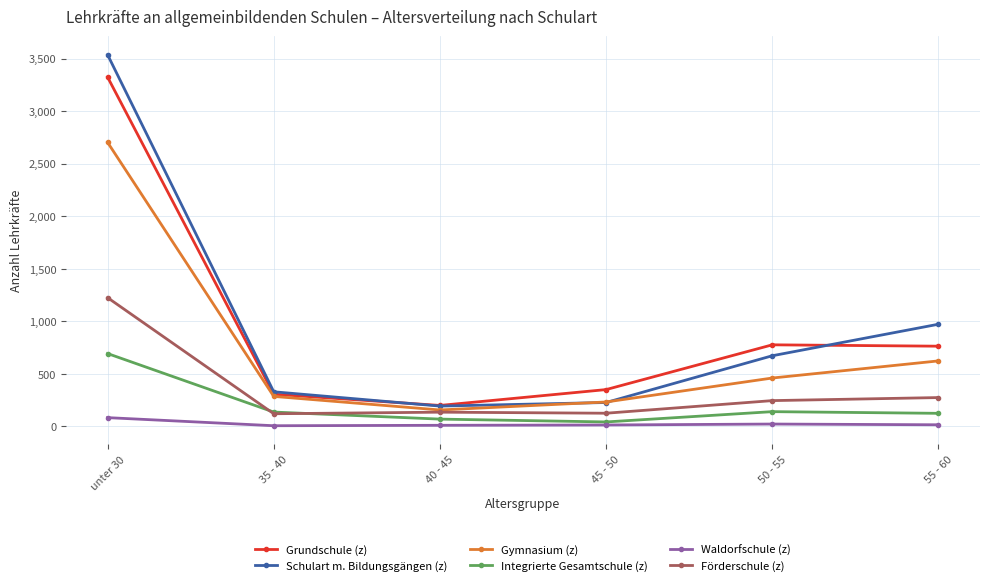

How many lines are shown in the chart?

6